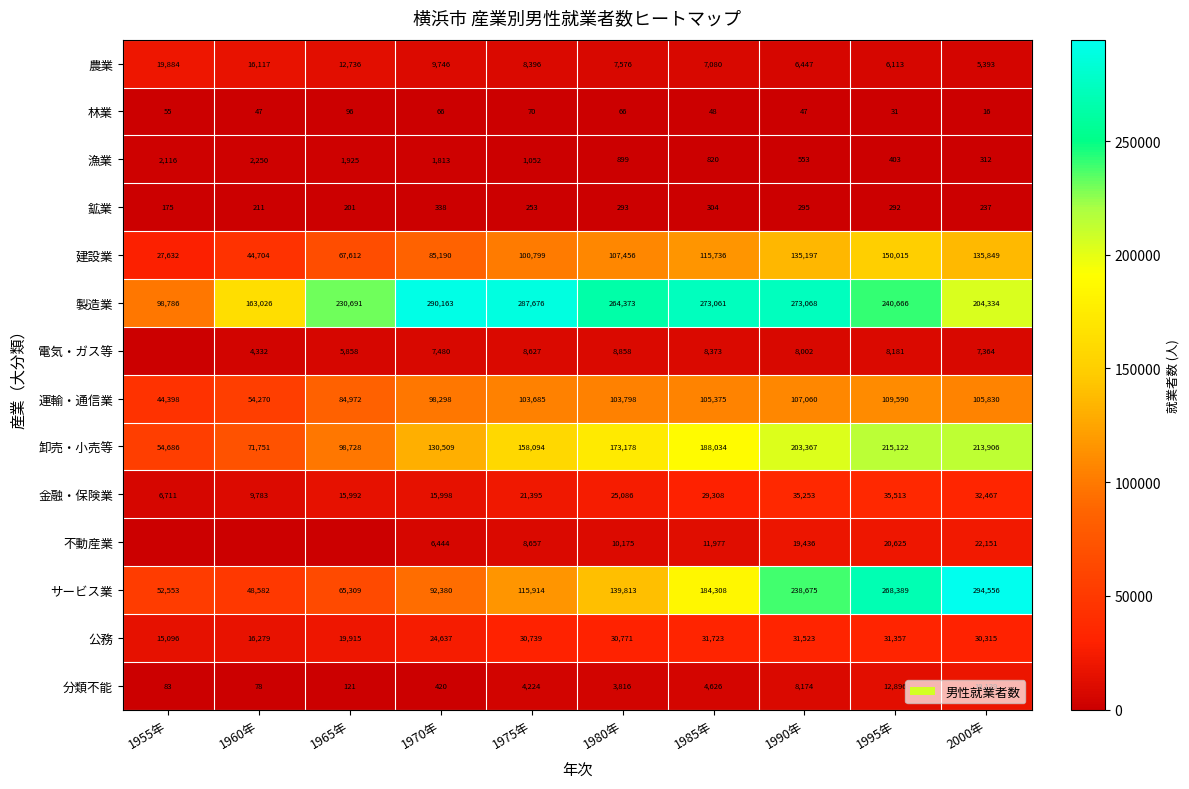

At which label does 農業 reach its minimum?

2000年